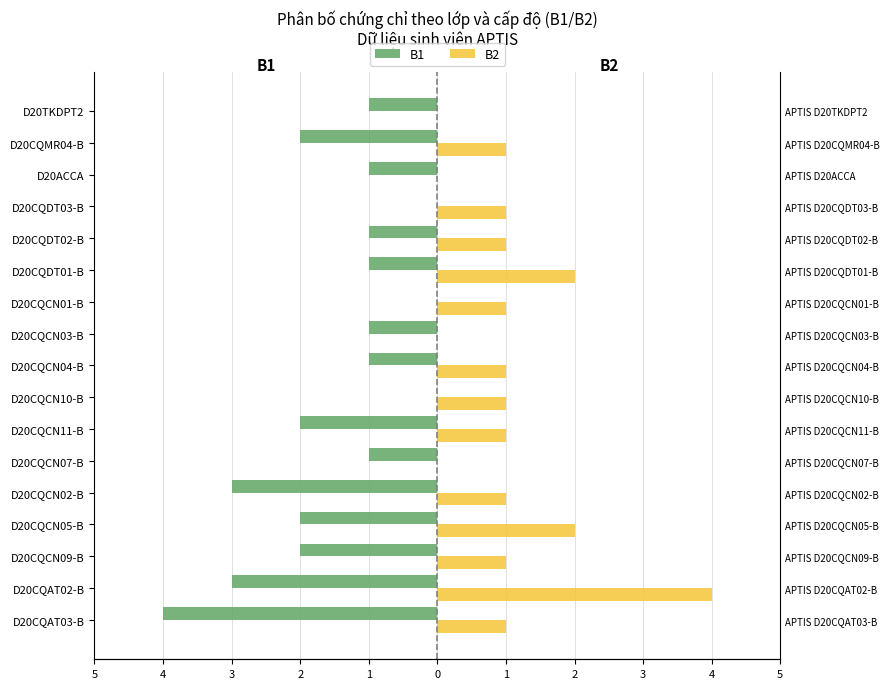

Reading left to right, list all the values displayed in this chart.

B1: -4	-3	-2	-2	-3	-1	-2	0	-1	-1	0	-1	-1	0	-1	-2	-1
B2: 1	4	1	2	1	0	1	1	1	0	1	2	1	1	0	1	0